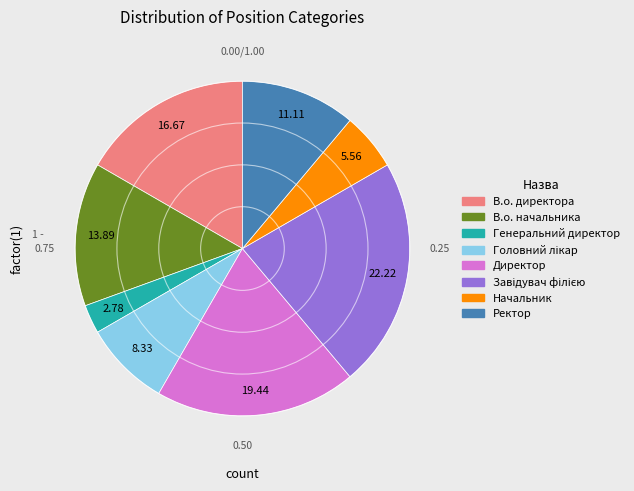

How many slices are in this pie chart?

8